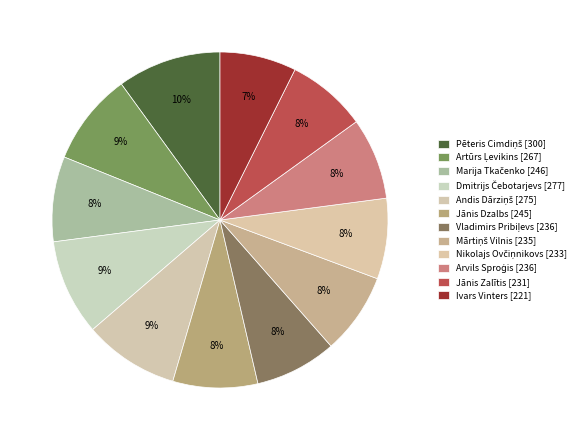

How many slices are in this pie chart?

12